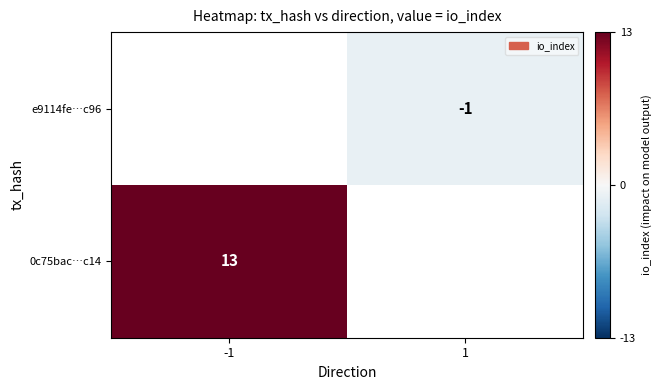

True or false: e9114fe…c96 has a value of -1 at 1.

True